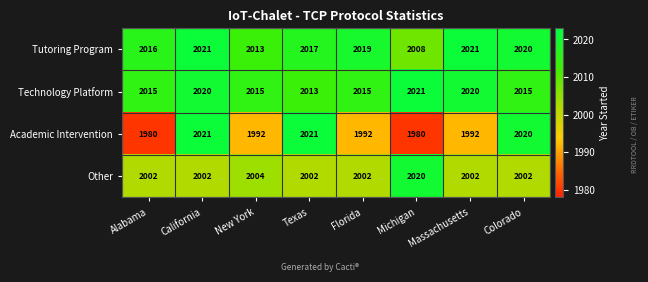

At Massachusetts, list the series in order from smallest to largest.

Academic Intervention, Other, Technology Platform, Tutoring Program